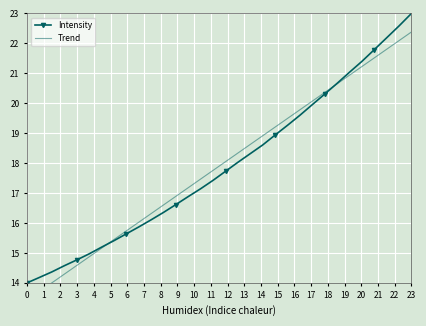

What is the minimum value for Intensity?

14.0